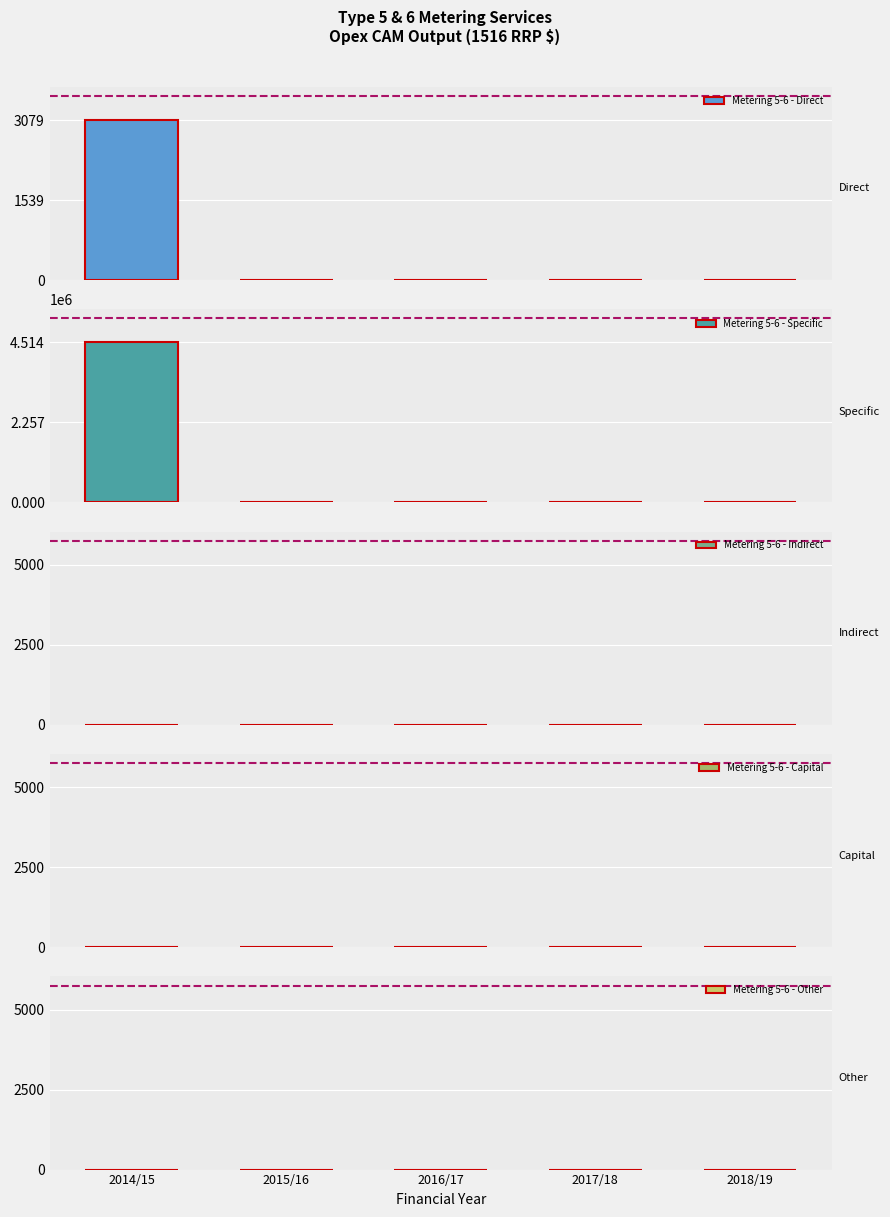

Which series has the largest range (max minus min)?

Metering 5-6 - Specific